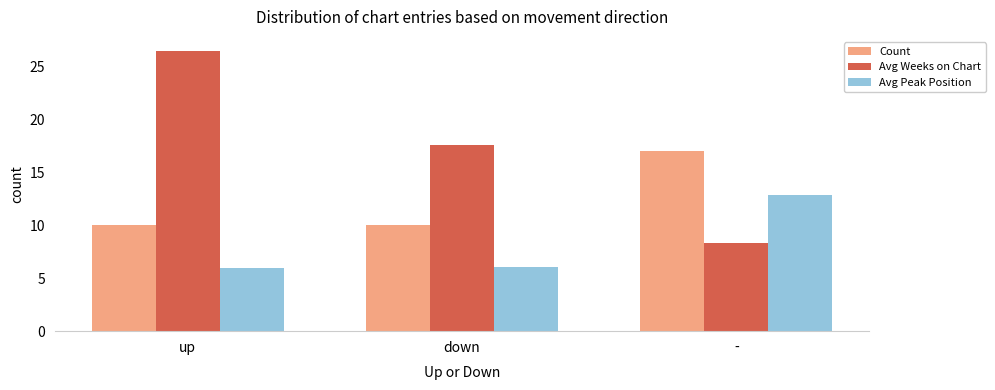

The value of Avg Peak Position at - is 12.9. True or false?

True